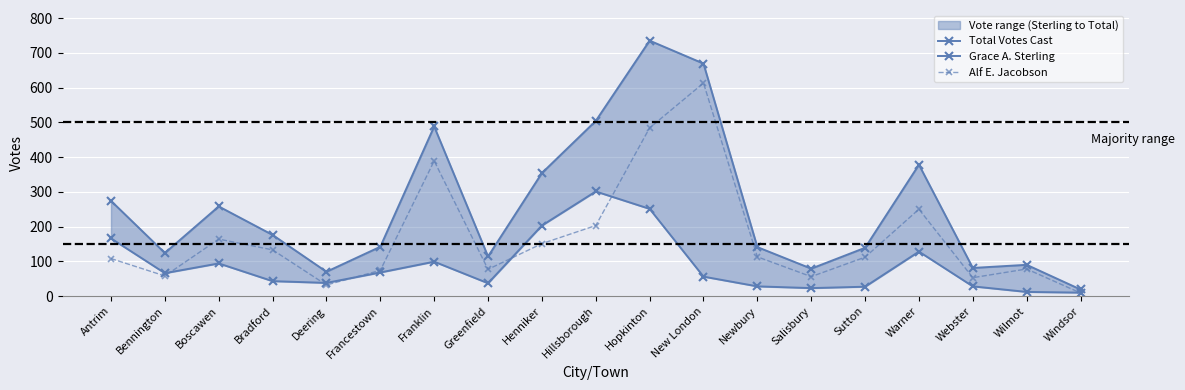

What is the highest value of the Total Votes Cast series?

735